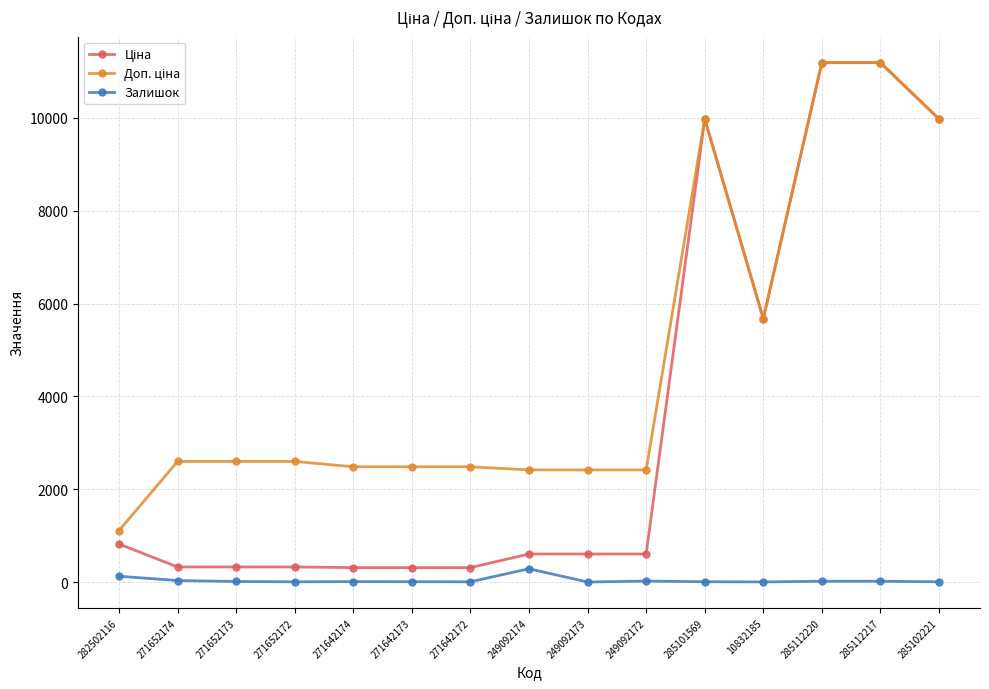

How many lines are shown in the chart?

3